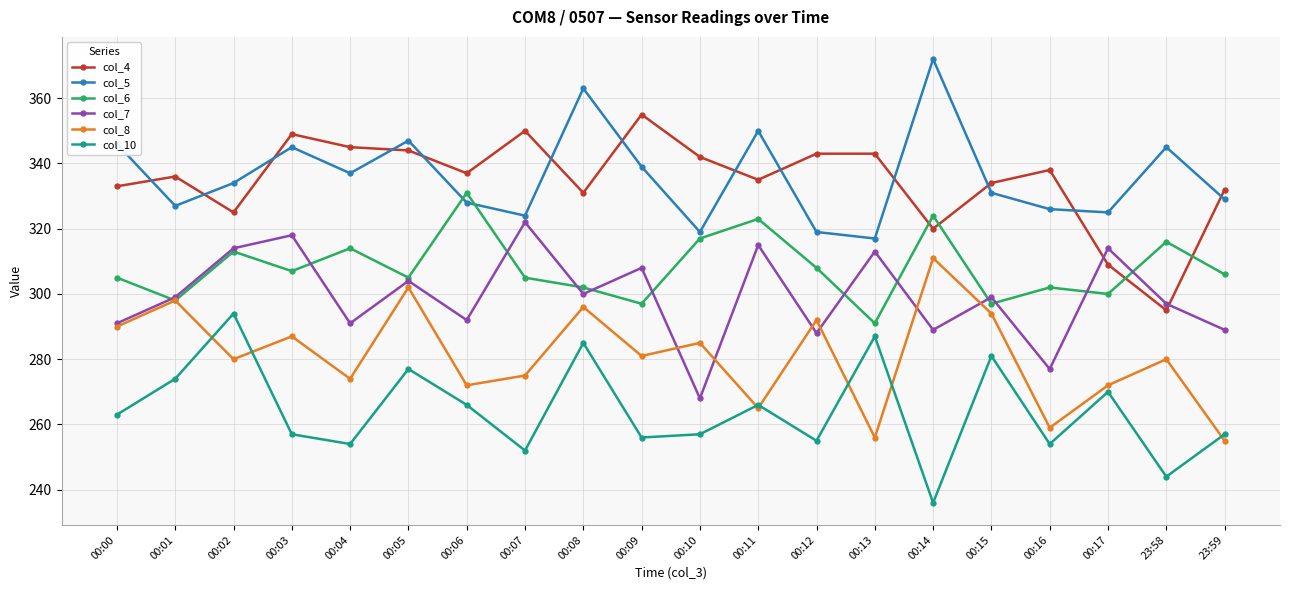

True or false: col_10 has more than 1 interior local peaks.

True